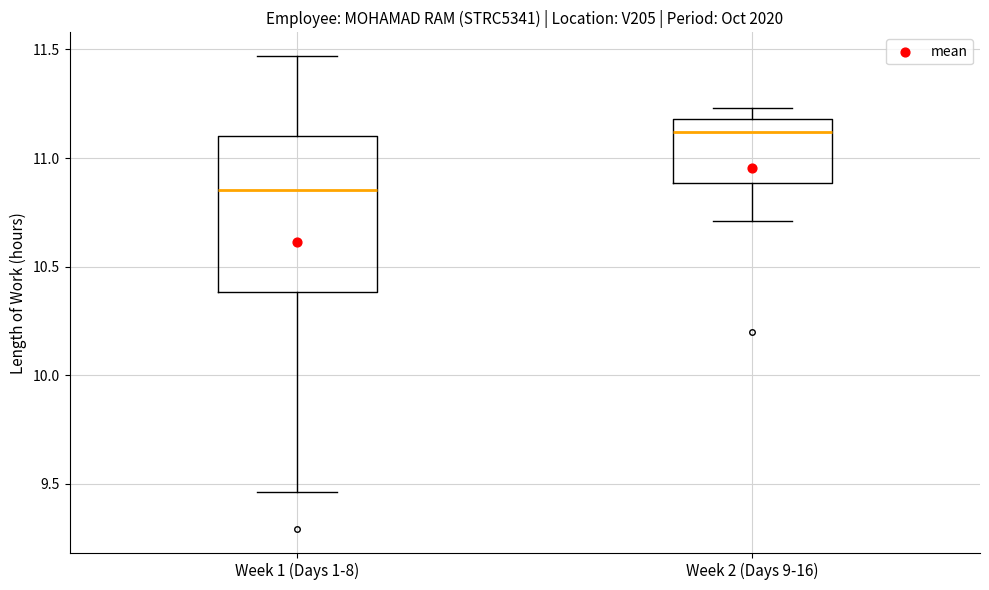

Reading left to right, transcribe this box plot: for each box, give where its median line is, the range the box spans, and where its two whiskers end, as read against the y-axis. The values are not printed on the chart, so give them approximately, as read against the axis.

Week 1 (Days 1-8): median 10.85, box 10.40 to 11.10, whiskers 9.45 to 11.45
Week 2 (Days 9-16): median 11.10, box 10.90 to 11.20, whiskers 10.70 to 11.25